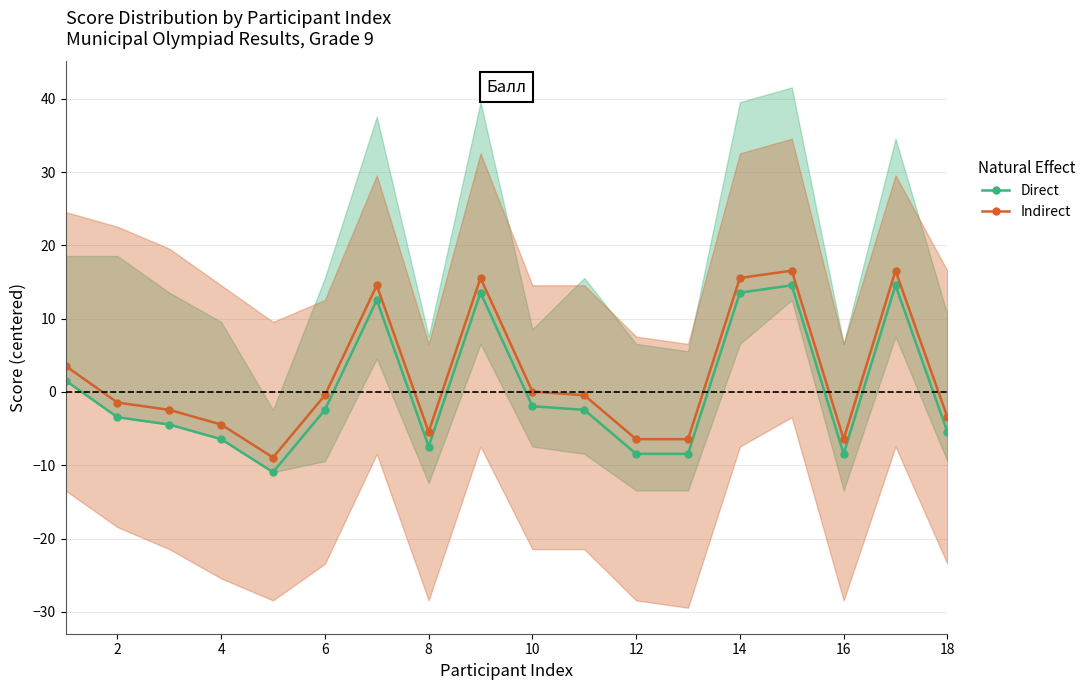

Reading right to left, extract all data points from this chart.

Direct: -5.4	14.6	-8.4	14.6	13.6	-8.4	-8.4	-2.4	-1.9	13.6	-7.4	12.6	-2.4	-10.9	-6.4	-4.4	-3.4	1.6
Indirect: -3.4	16.6	-6.4	16.6	15.6	-6.4	-6.4	-0.4	0.1	15.6	-5.4	14.6	-0.4	-8.9	-4.4	-2.4	-1.4	3.6